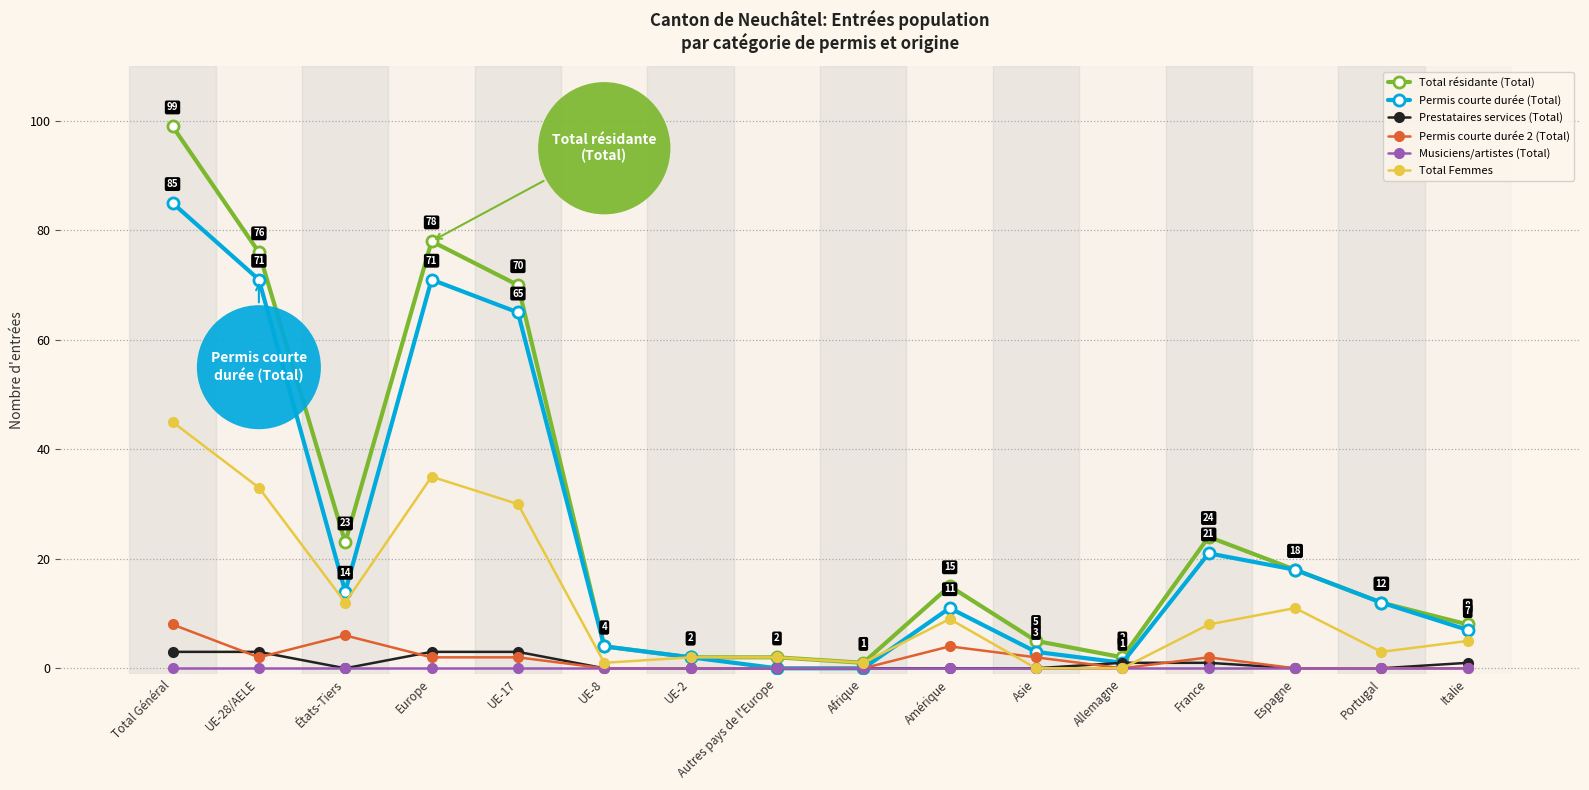

Which series has the largest range (max minus min)?

Total résidante (Total)